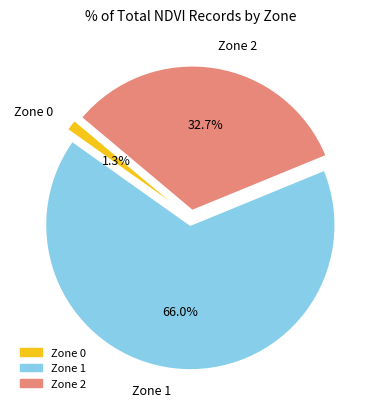

To the nearest percent, what is the average slice percentage?

33%